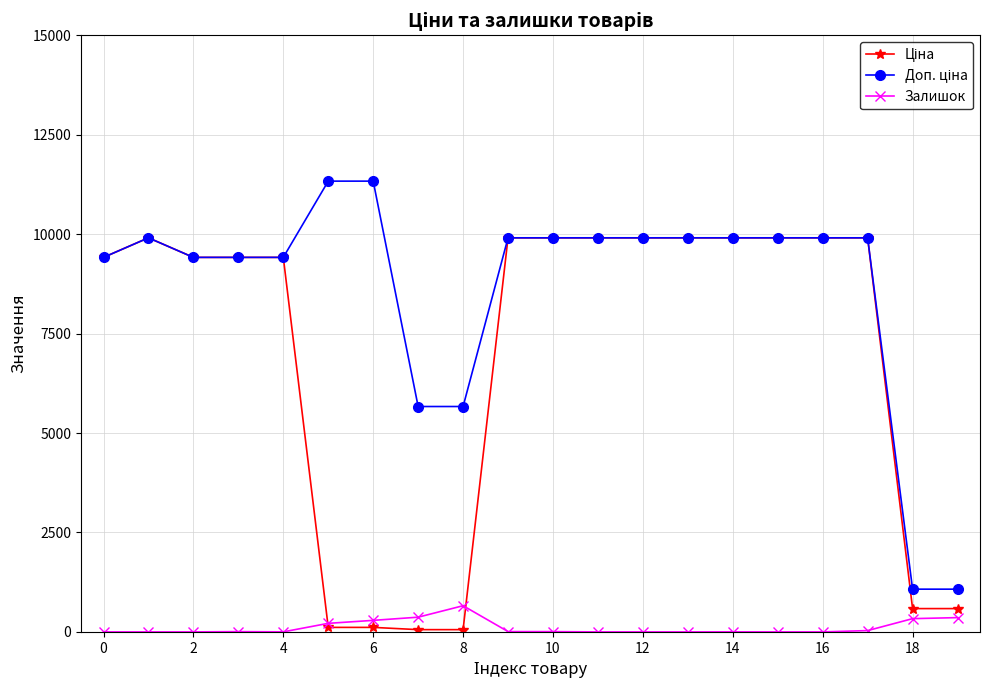

At how many categories does at least one series exceed 1756?

18